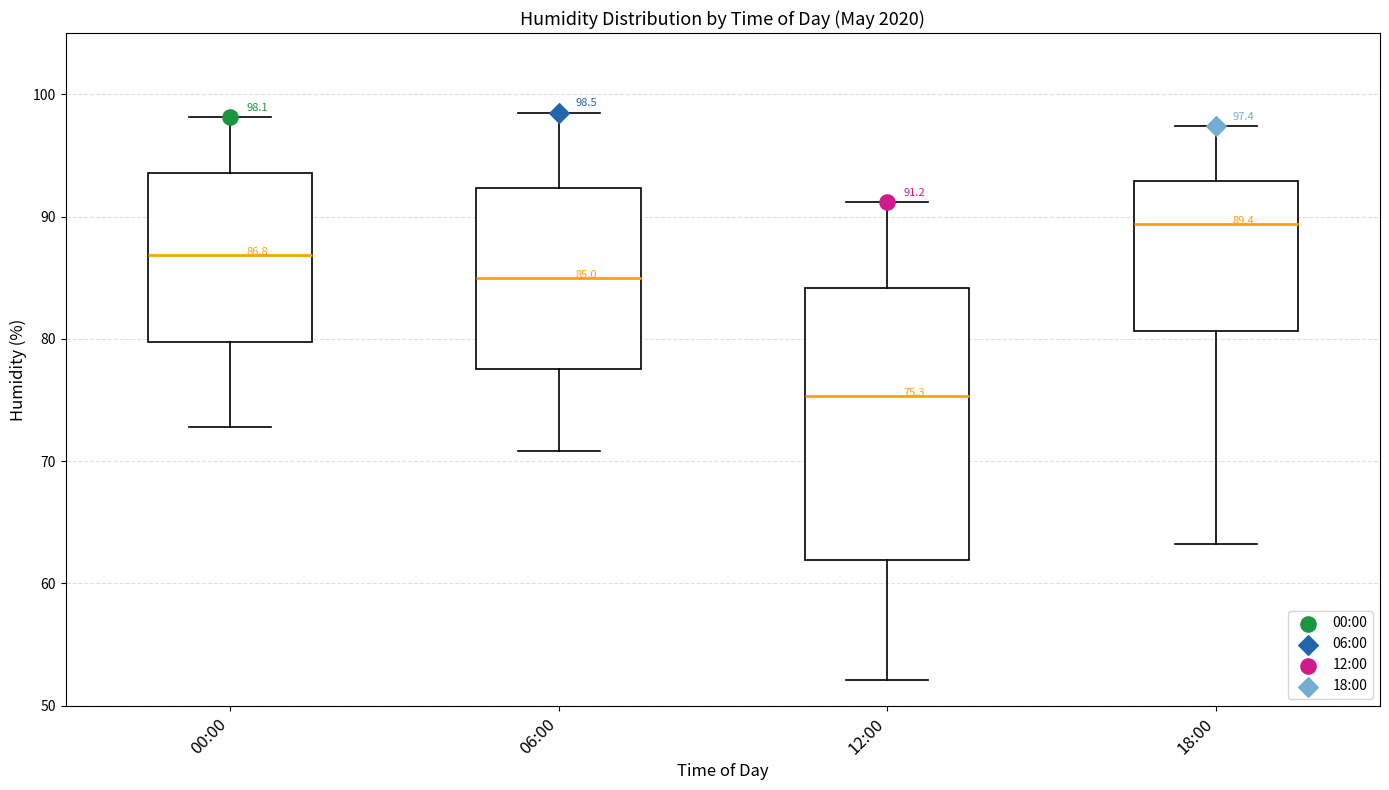

Which box has the lowest median line?

12:00